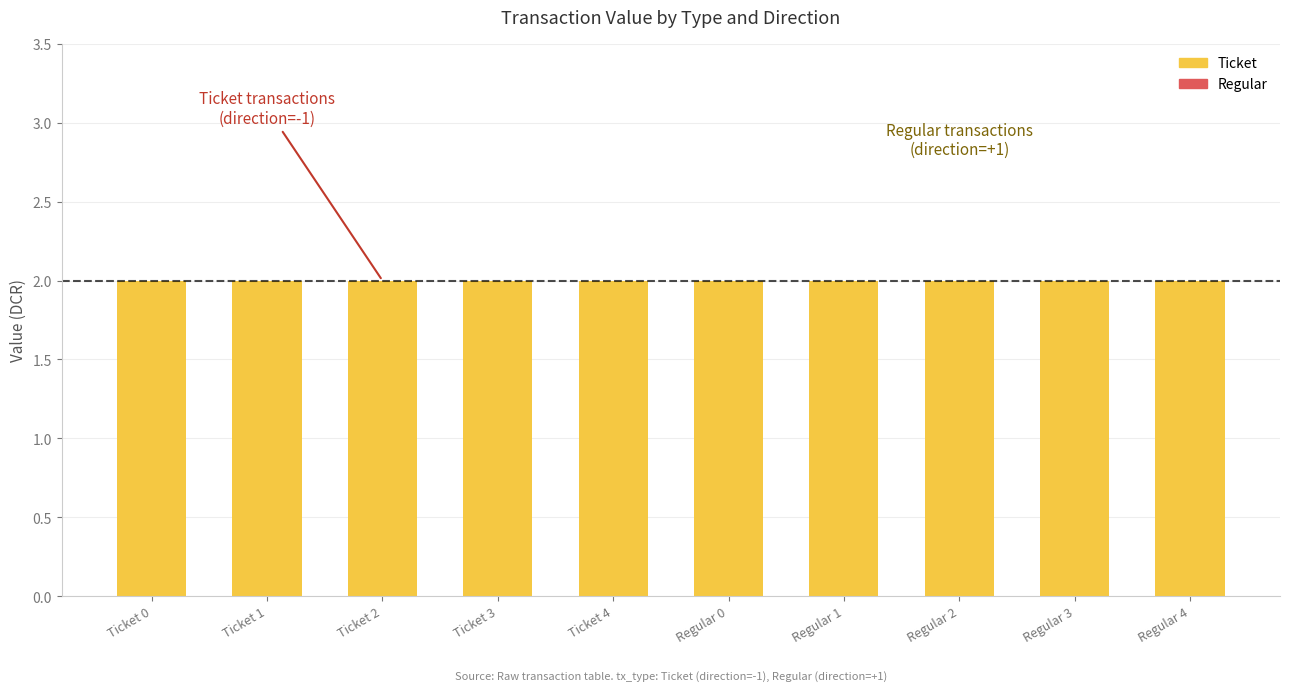

Are the bars horizontal?

No